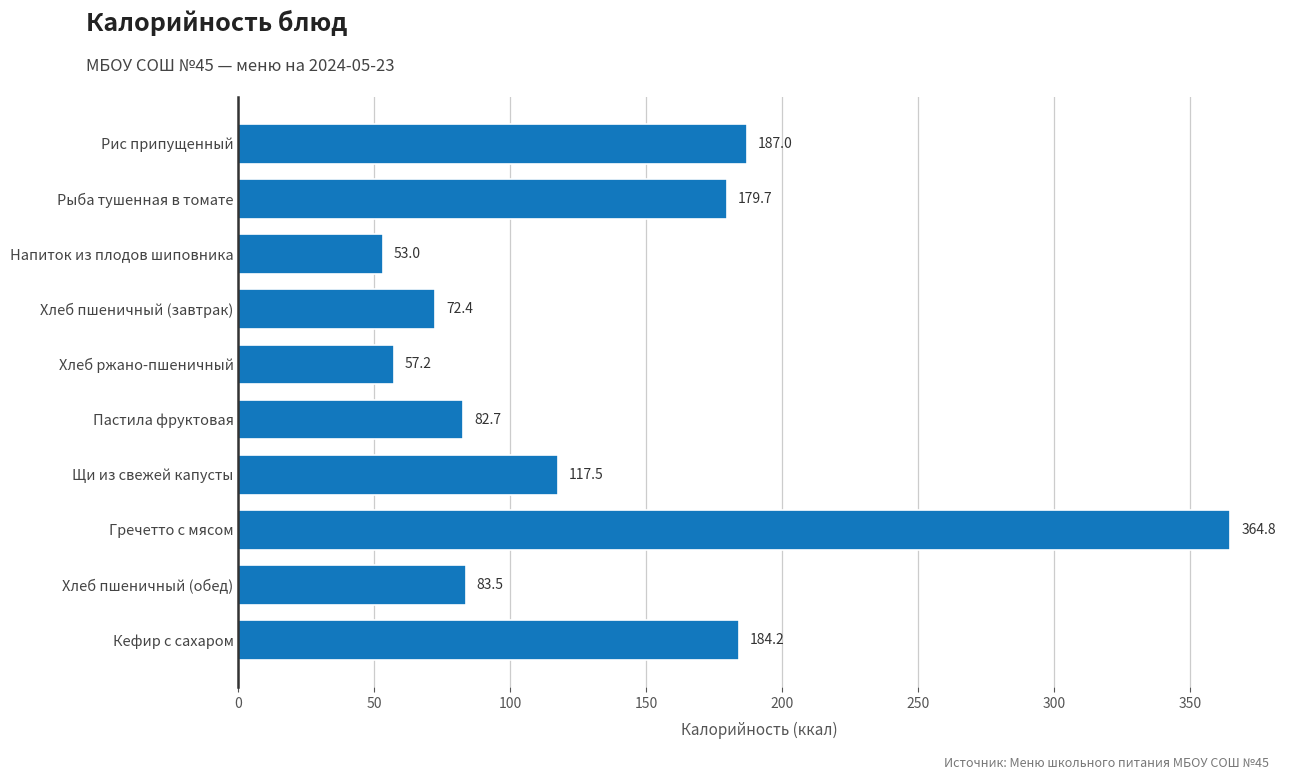

What is the value of the 10th bar from the top?

184.2